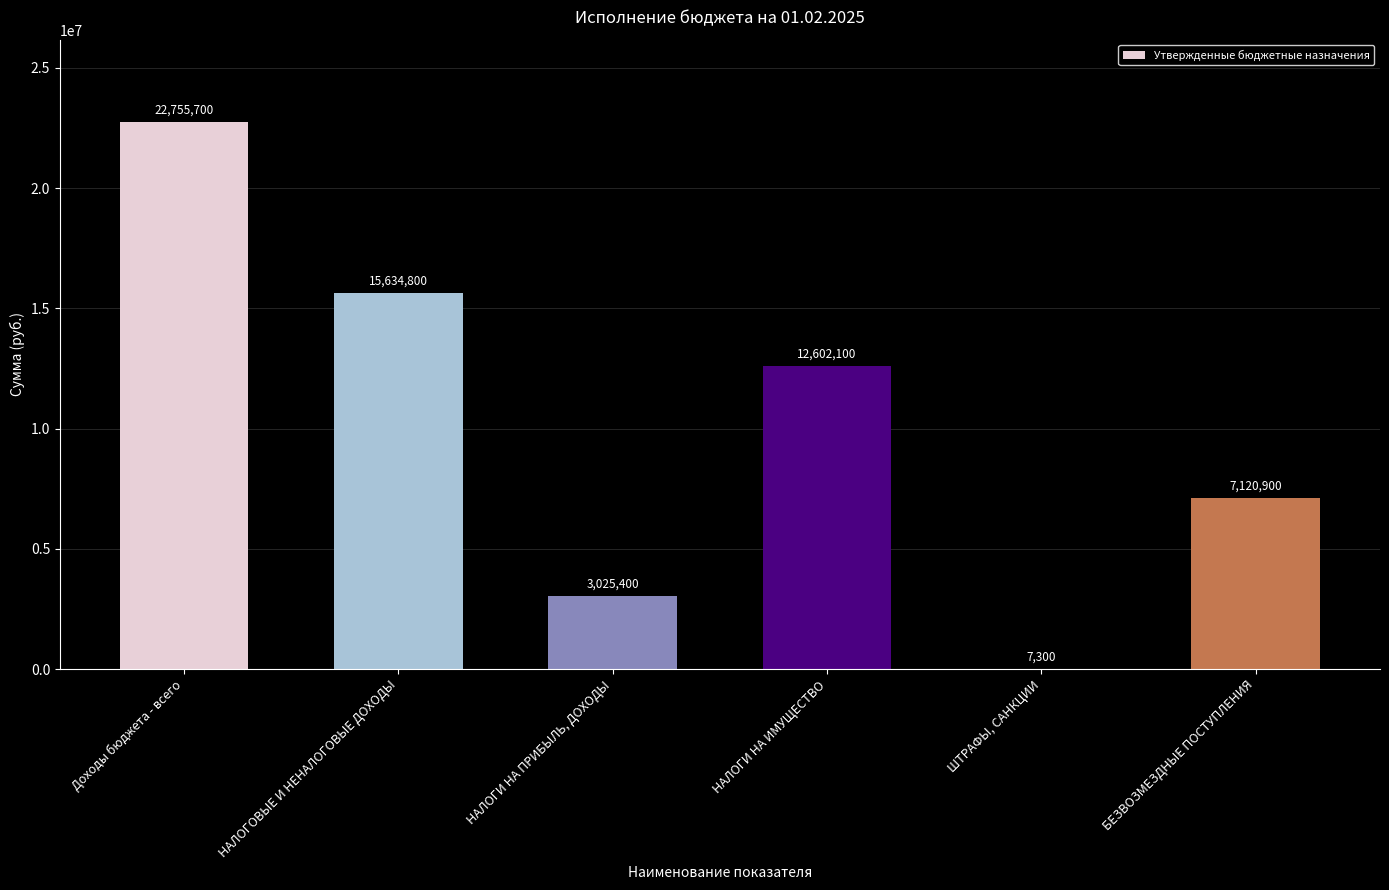

Approximately how many times larger is the value at НАЛОГИ НА ИМУЩЕСТВО compared to БЕЗВОЗМЕЗДНЫЕ ПОСТУПЛЕНИЯ?

1.8